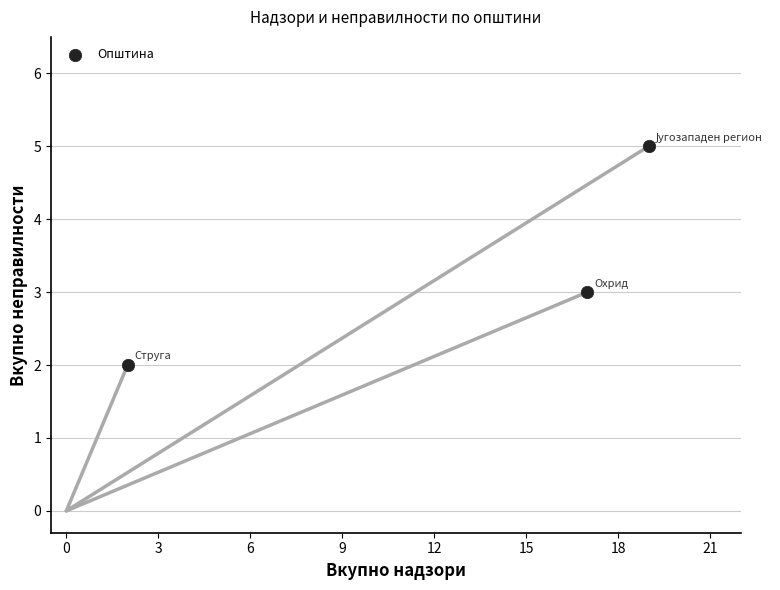

What is the range of Y values (max minus min)?

3